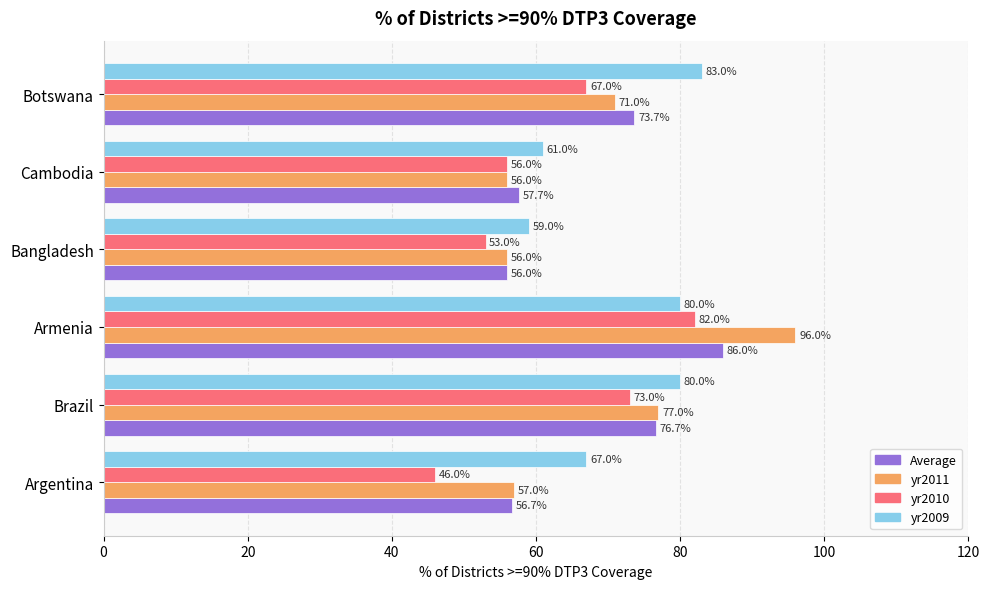

What is the difference between the second highest and minimum values in the Average series?

20.7